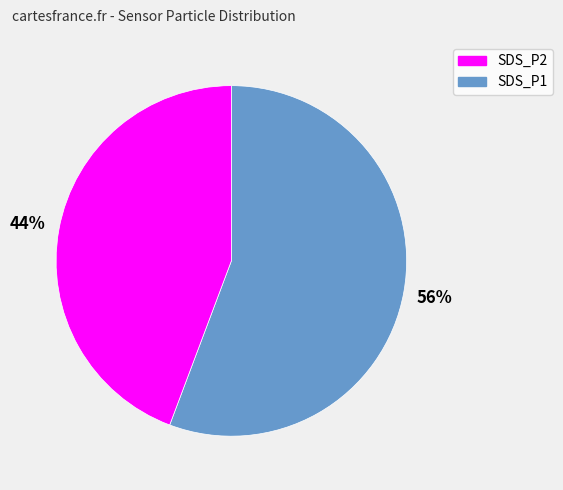

To the nearest percent, what is the average slice percentage?

50%